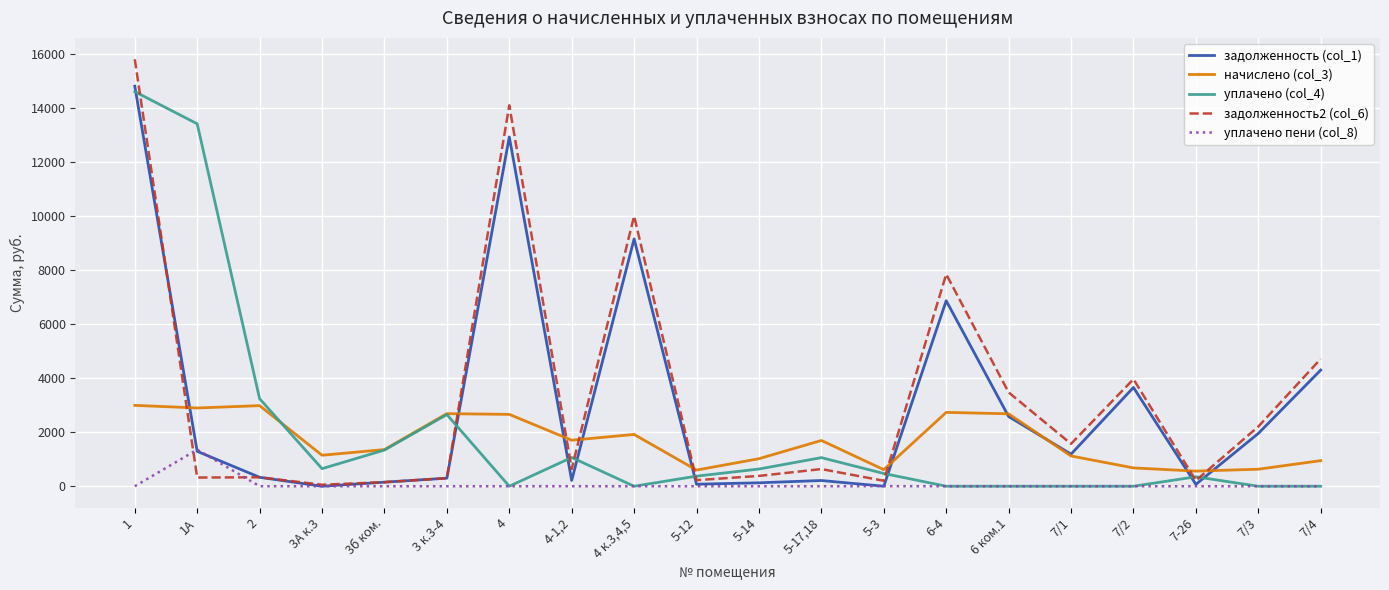

What is the greatest value displayed?

15798.1